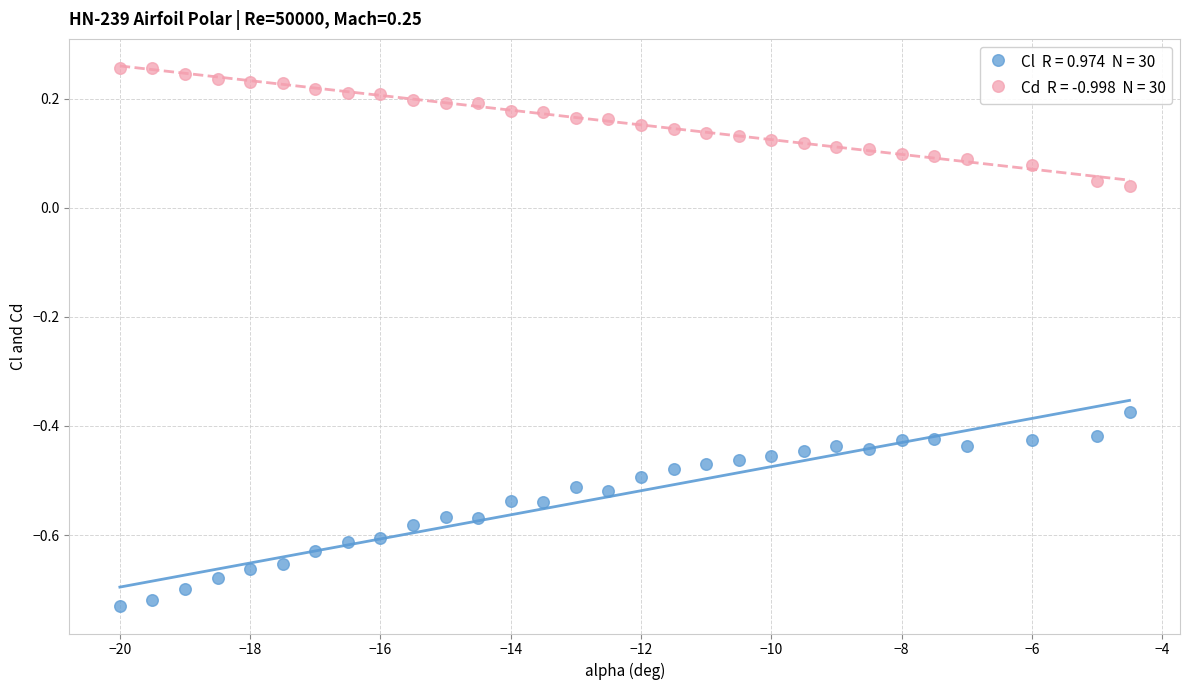

Across all data points, what is the range of X values (max minus min)?

15.5